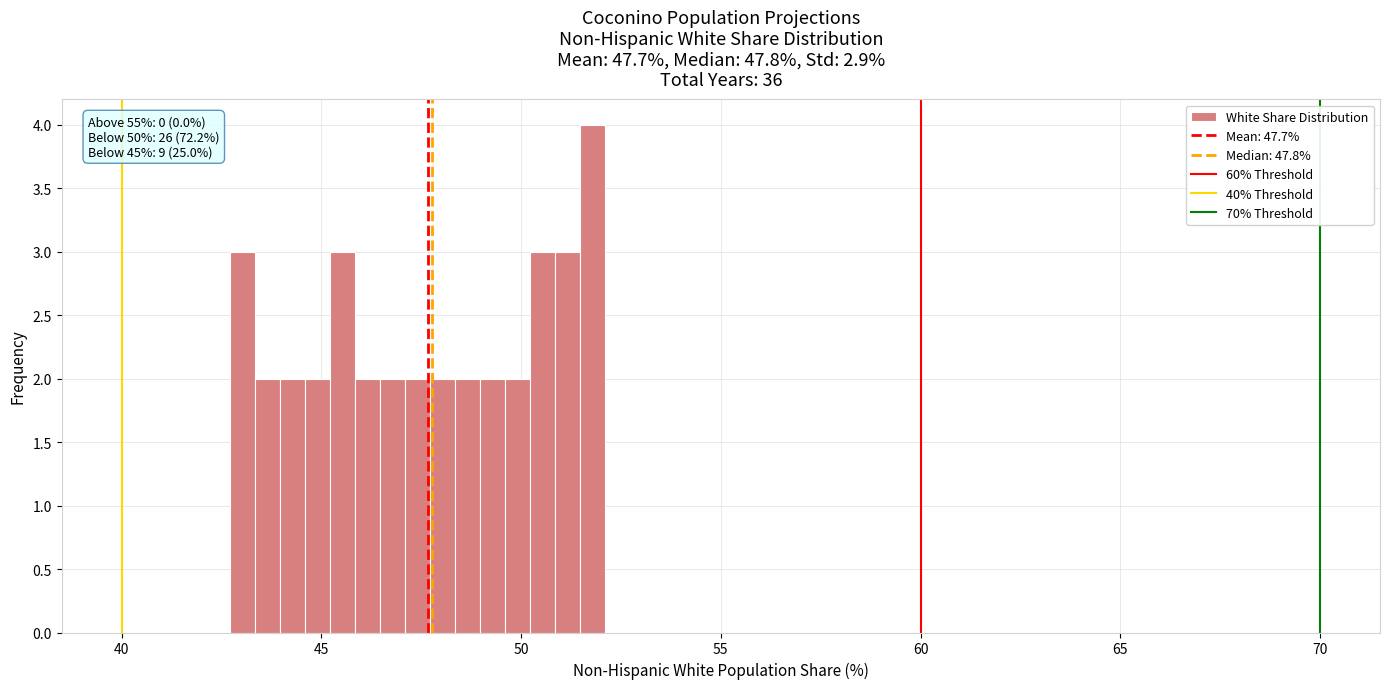

Around what value on the x-axis is the tallest bar? Give the approximate position of its centre, as read against the axis.

52.0